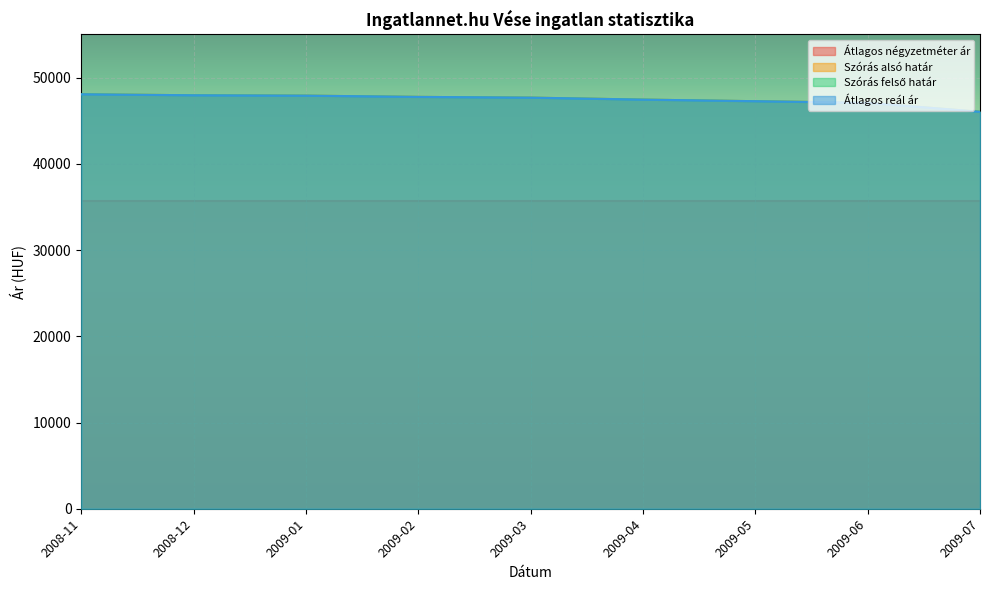

Which series has the widest spread of values?

Szórás alsó határ